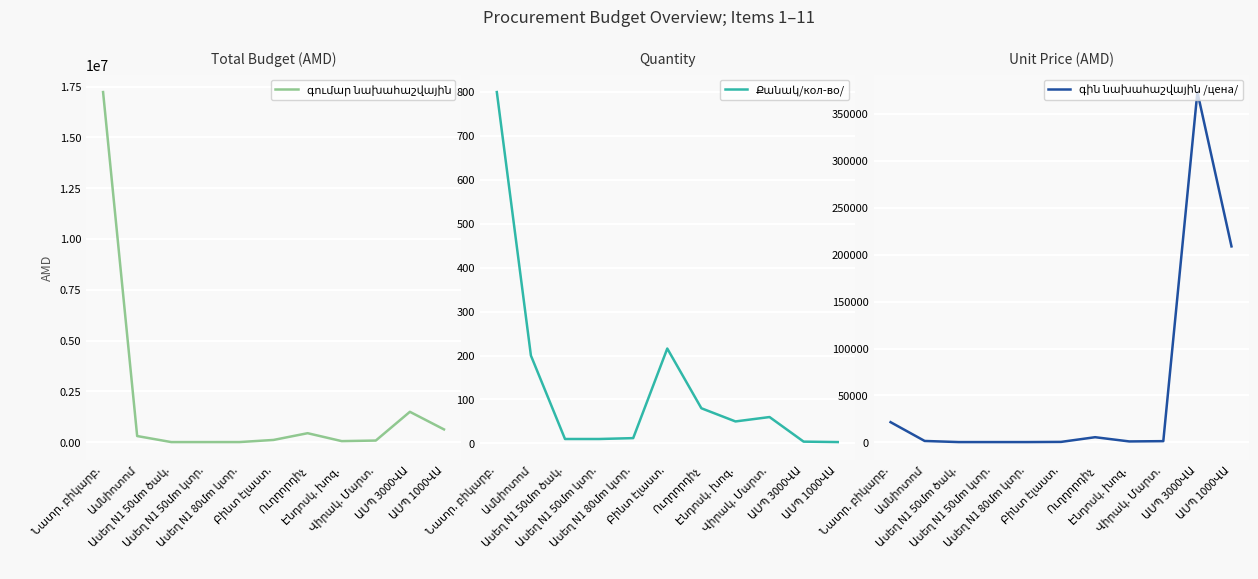

In գումար նախահաշվային, how many points are lower than both neighbors (excluding endpoints)?

1